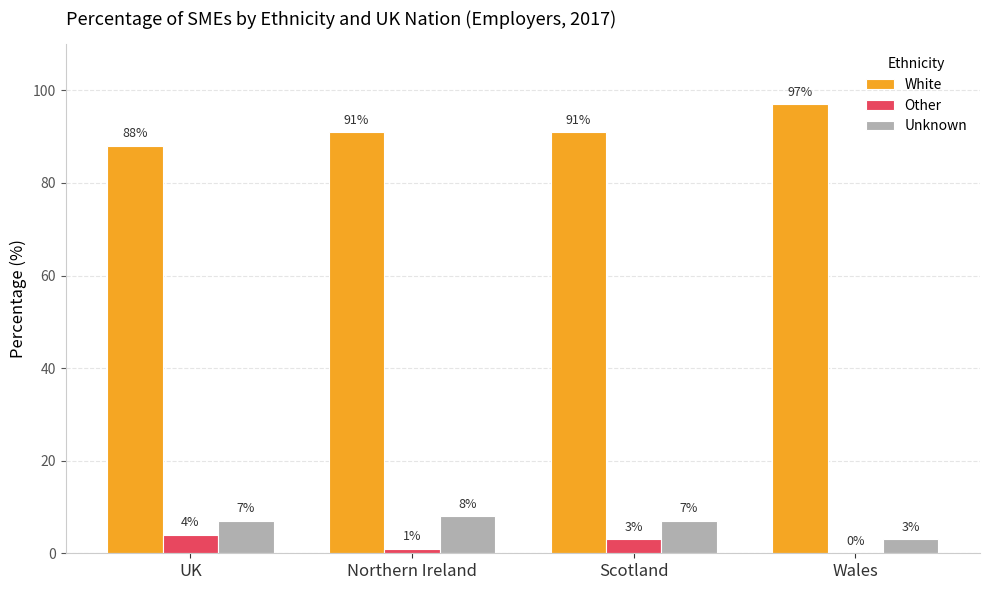

The Unknown series shows 13 at Northern Ireland. True or false?

False